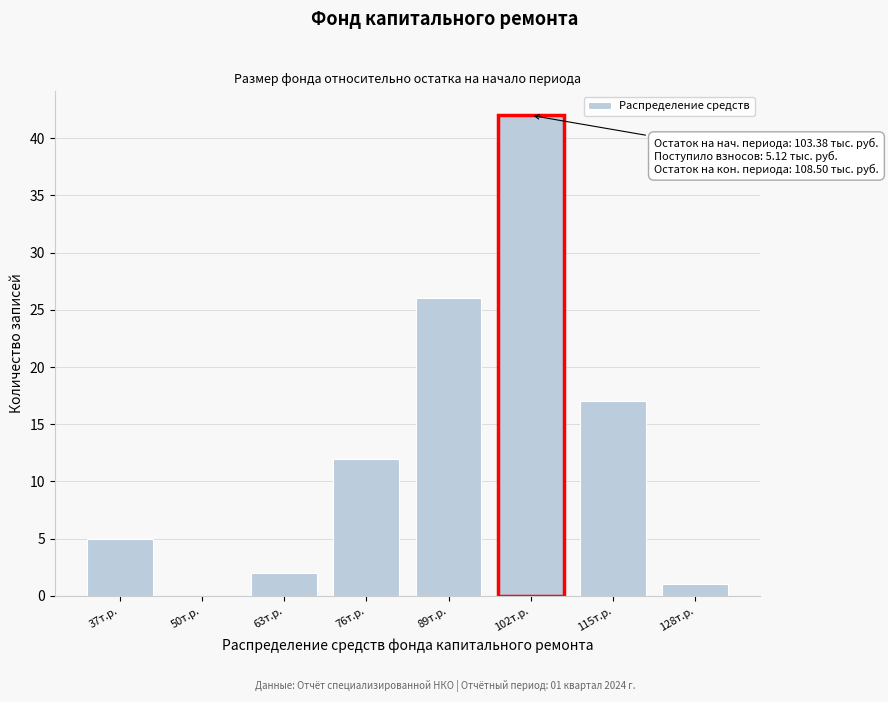

Reading left to right, list all the values displayed in this chart.

37т.р.=5	50т.р.=0	63т.р.=2	76т.р.=12	89т.р.=26	102т.р.=42	115т.р.=17	128т.р.=1